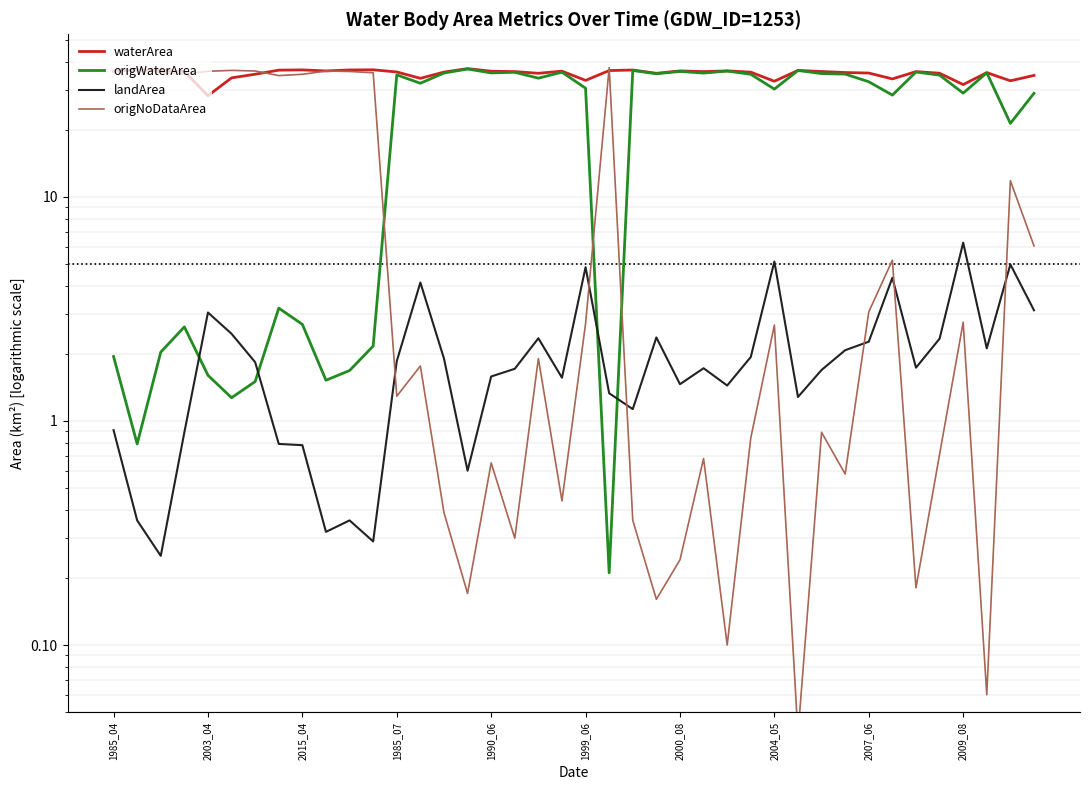

Rank the series by their maximum value, from highest to lowest.

origNoDataArea, waterArea, origWaterArea, landArea